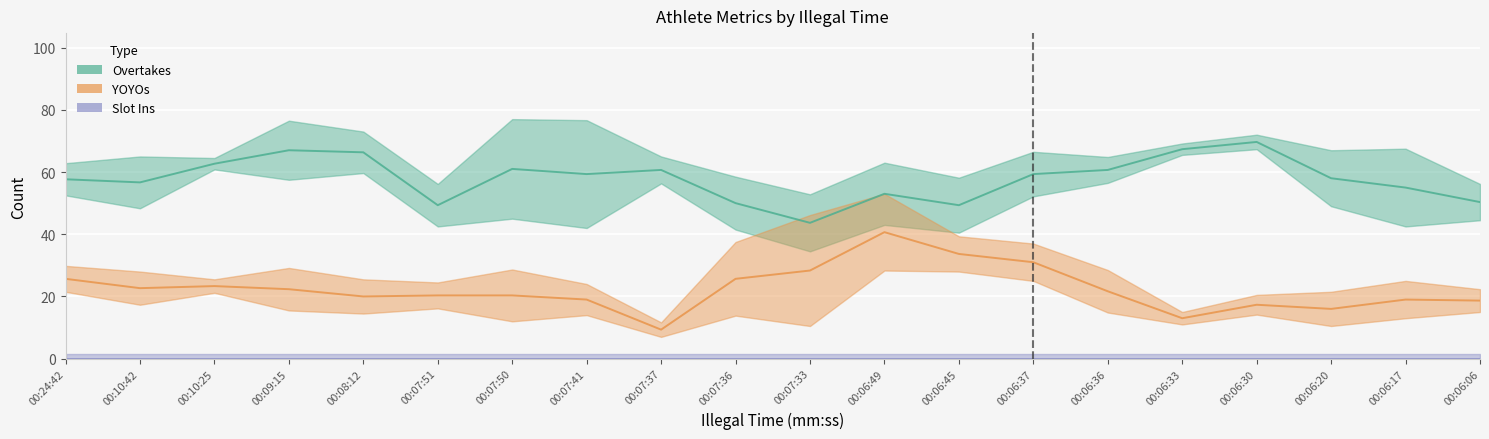

List the series in order of their peak value, lowest first.

Slot Ins, YOYOs, Overtakes